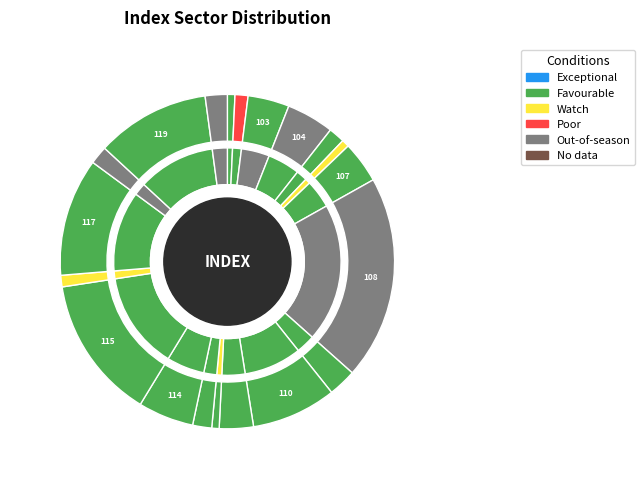

To the nearest percent, what is the difference between the 119 and 115 slice percentages?

3%